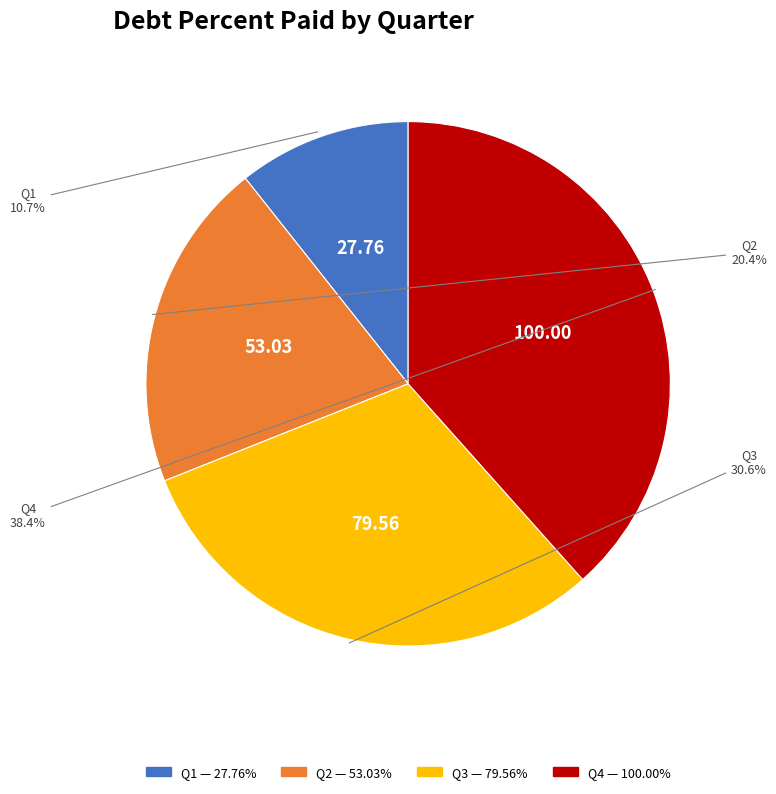

What is the smallest slice in the pie chart?

Q1